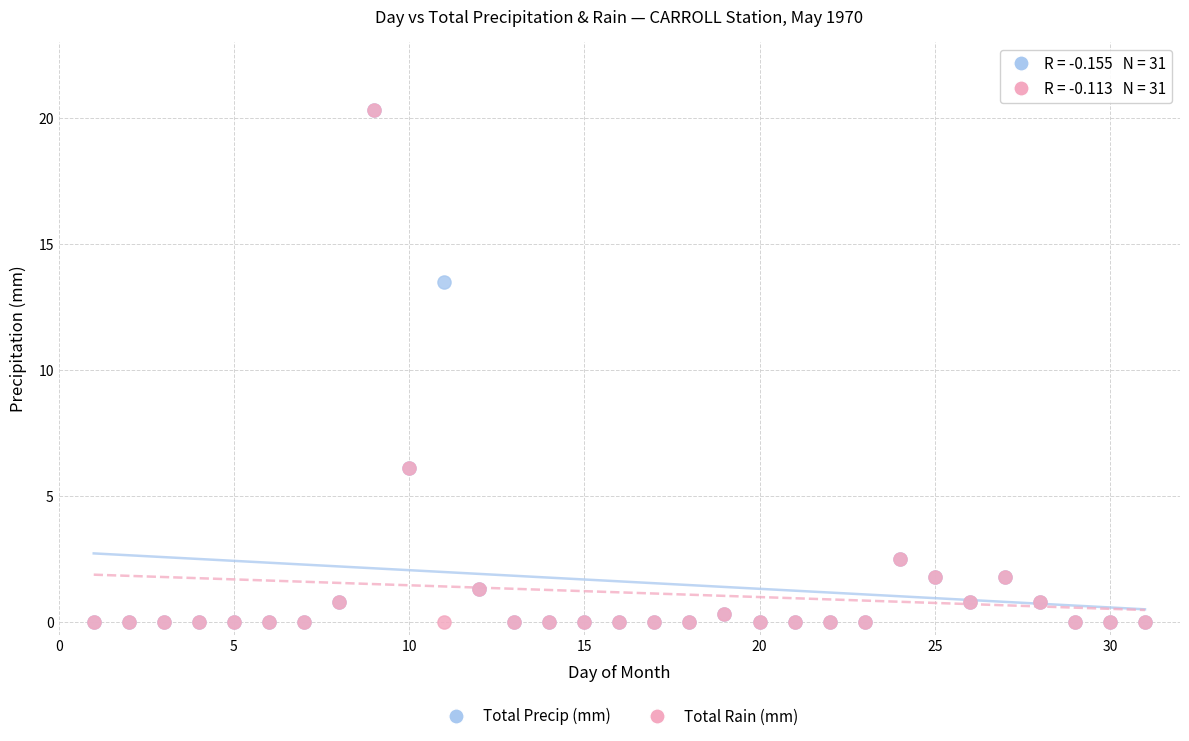

In the Total Precip (mm) series, what Y value is closest to 10?

13.5